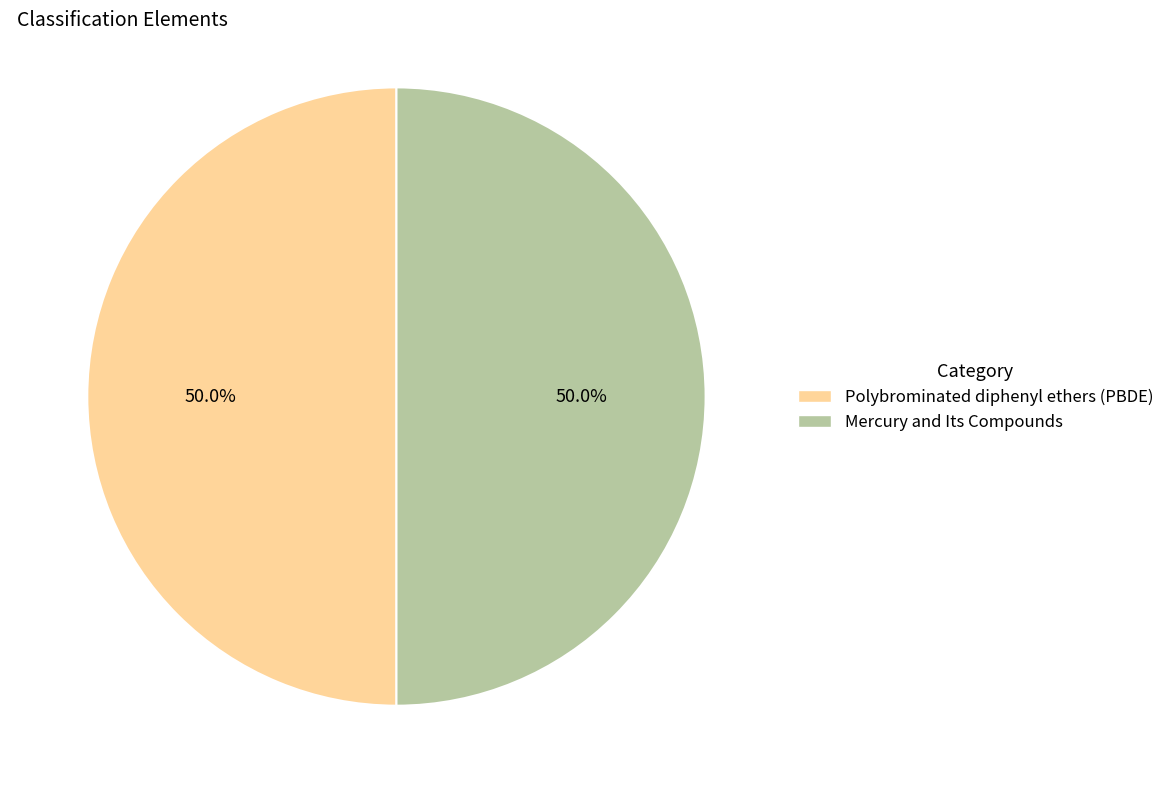

What percentage do Polybrominated diphenyl ethers (PBDE) and Mercury and Its Compounds together represent?

100.0%